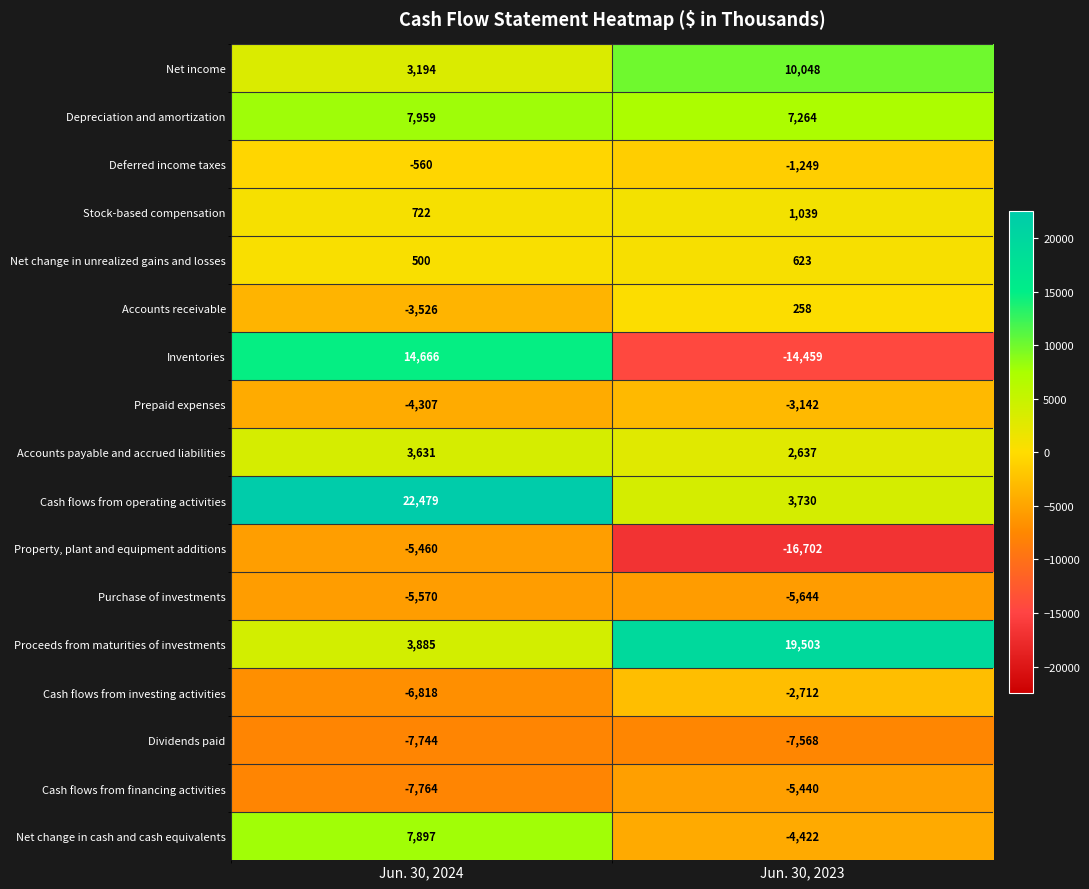

The Net change in cash and cash equivalents series shows -4422 at Jun. 30, 2023. True or false?

True